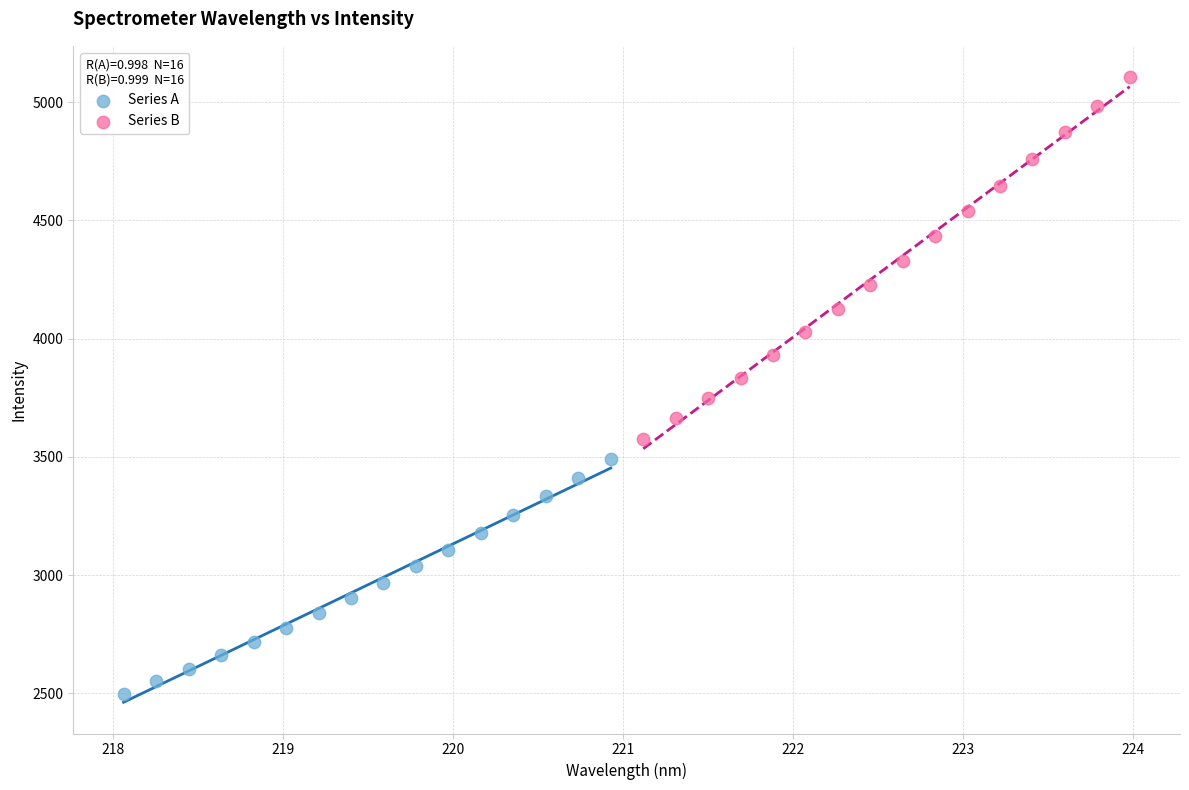

Which series contains the highest Y value?

Series B